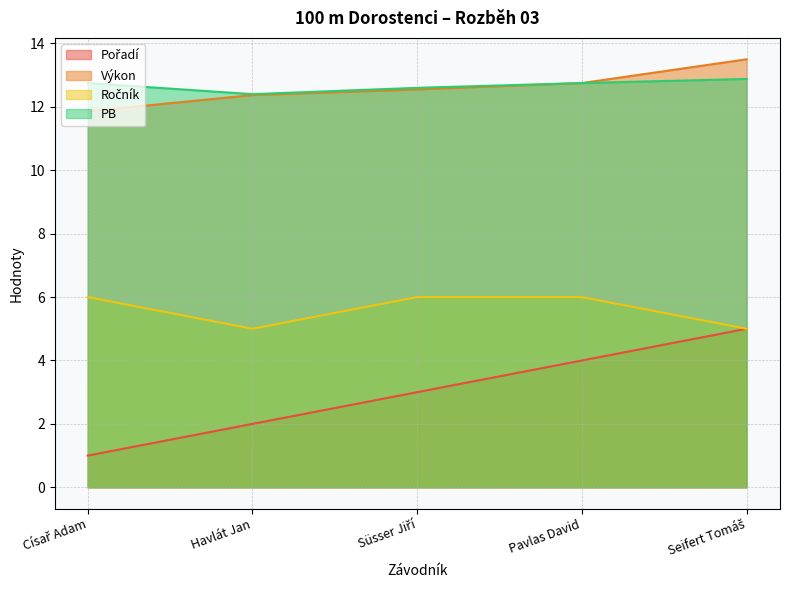

What is the label of the 1st point from the right?

Seifert Tomáš